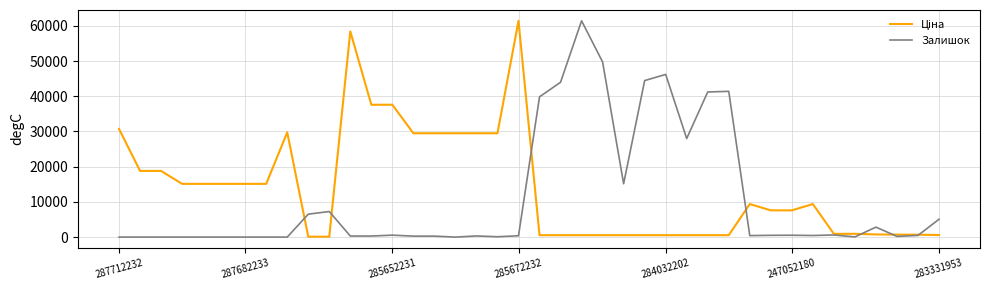

Is this an area chart (filled region under the line)?

No